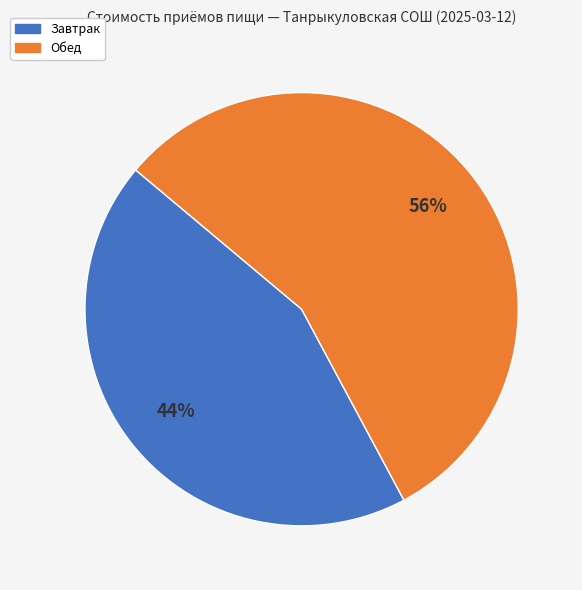

Does any single category account for the majority?

Yes